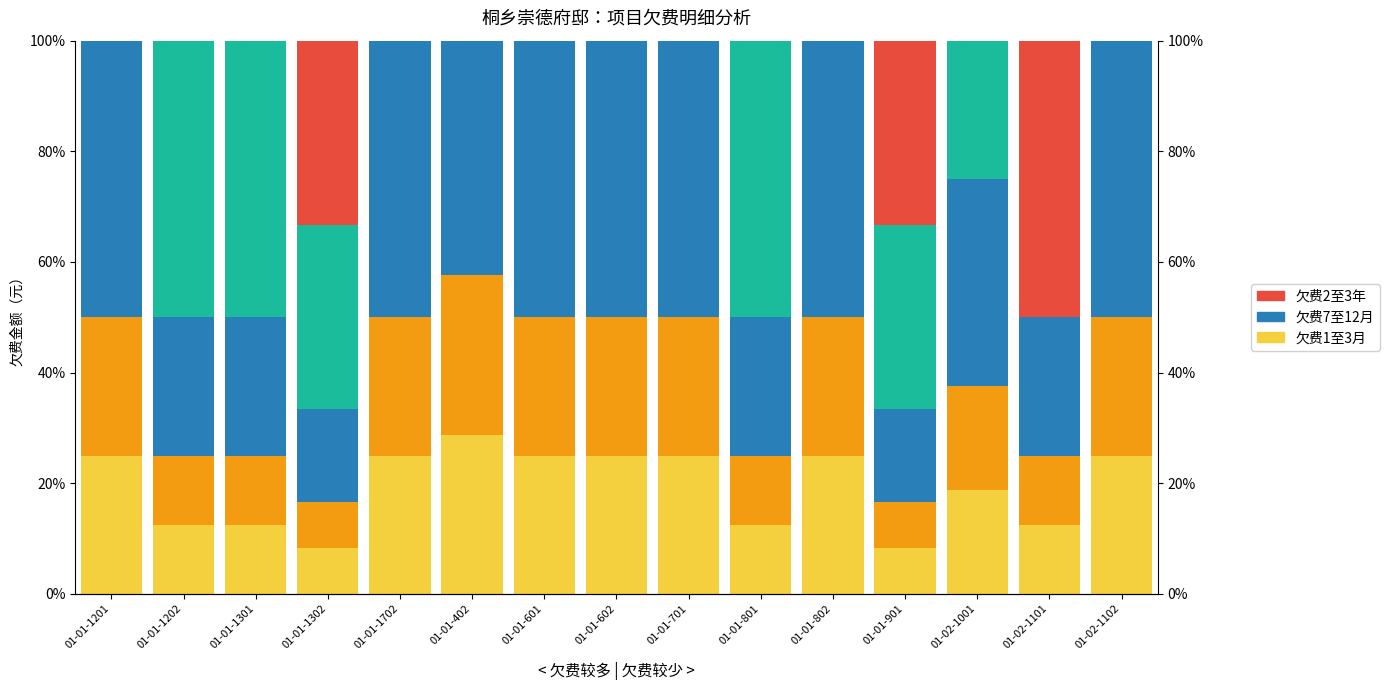

What position from the left is 01-01-801?

10